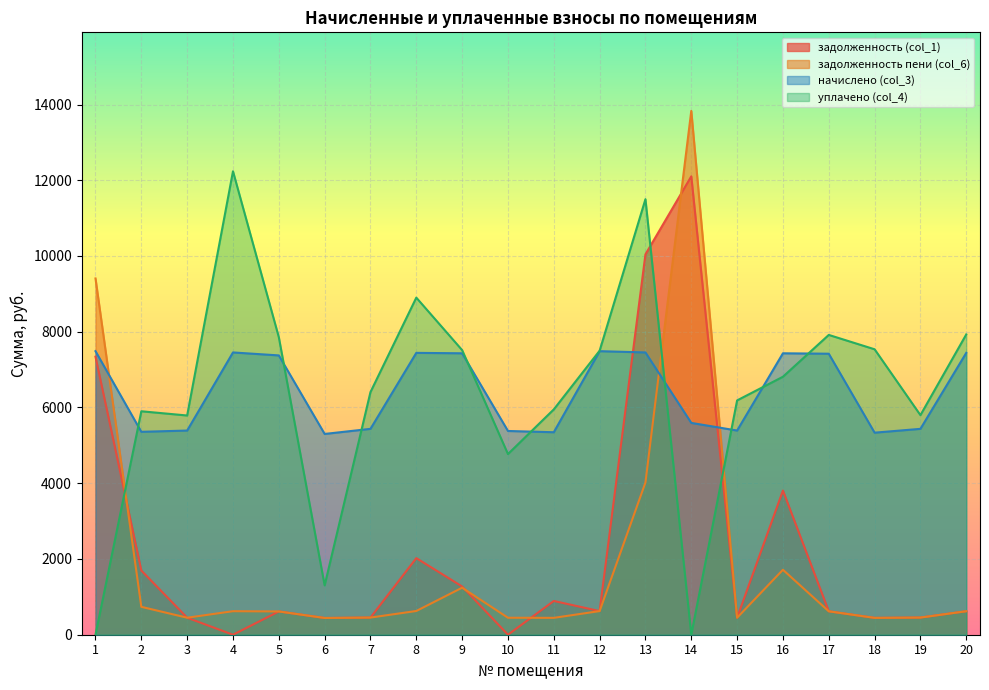

The value of задолженность пени (col_6) at 14 is 19462.6. True or false?

False